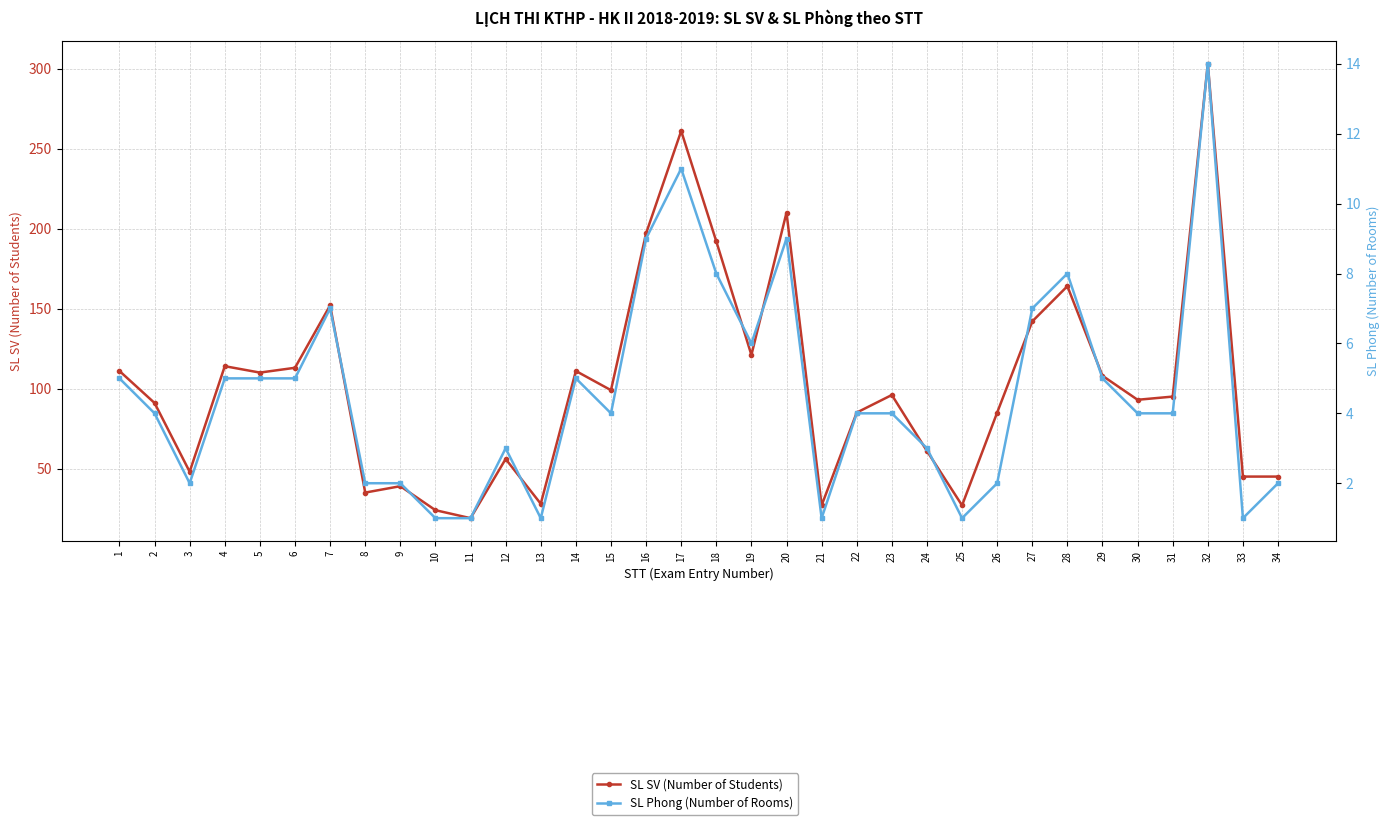

Rank the series by their maximum value, from highest to lowest.

SL SV (Number of Students), SL Phong (Number of Rooms)